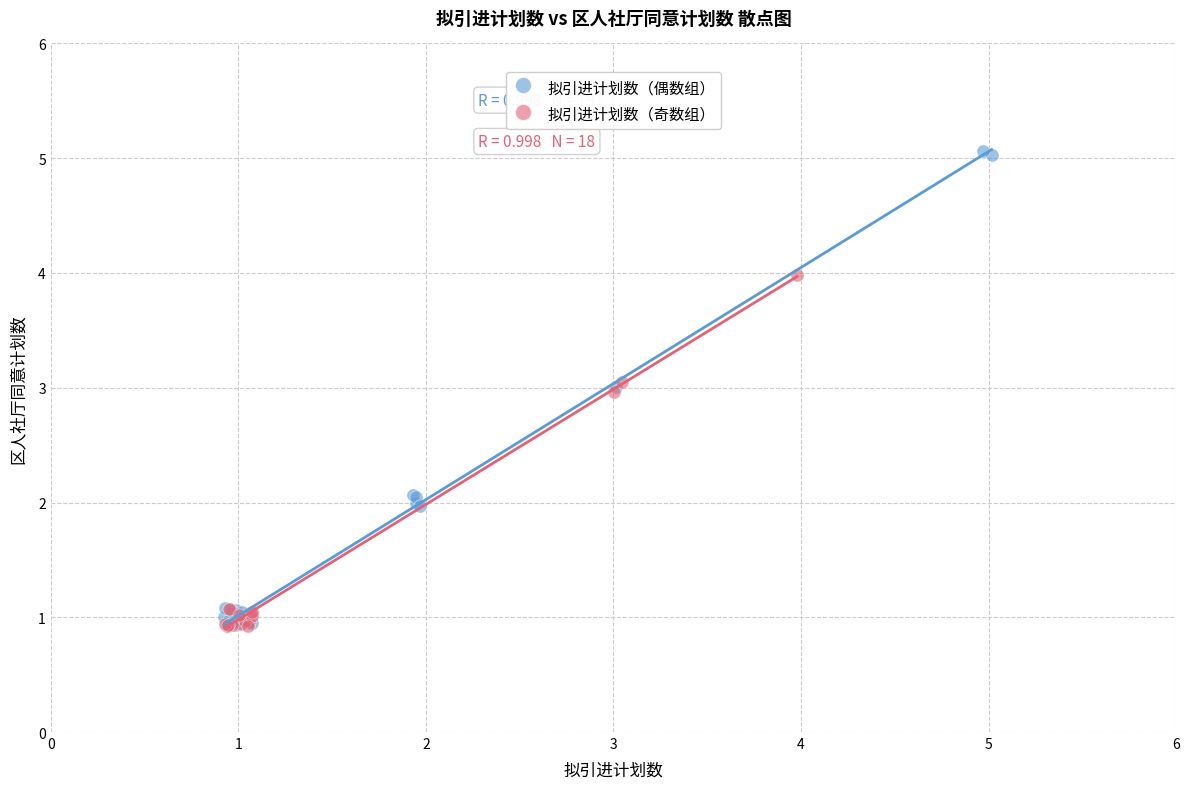

Which series has the largest Y range (max minus min)?

拟引进计划数（偶数组）